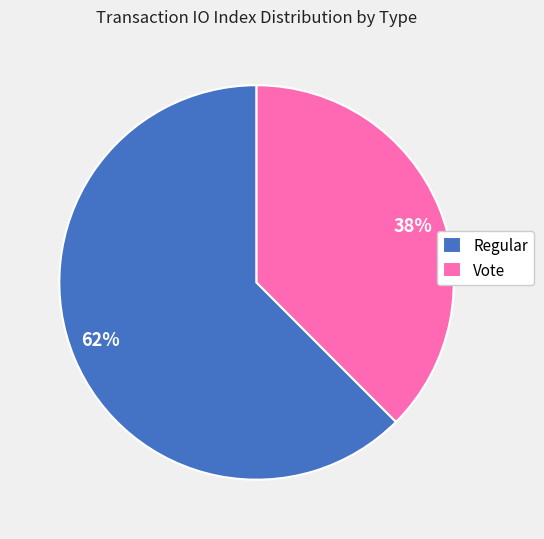

To the nearest percent, what percentage of the pie is Regular?

62%